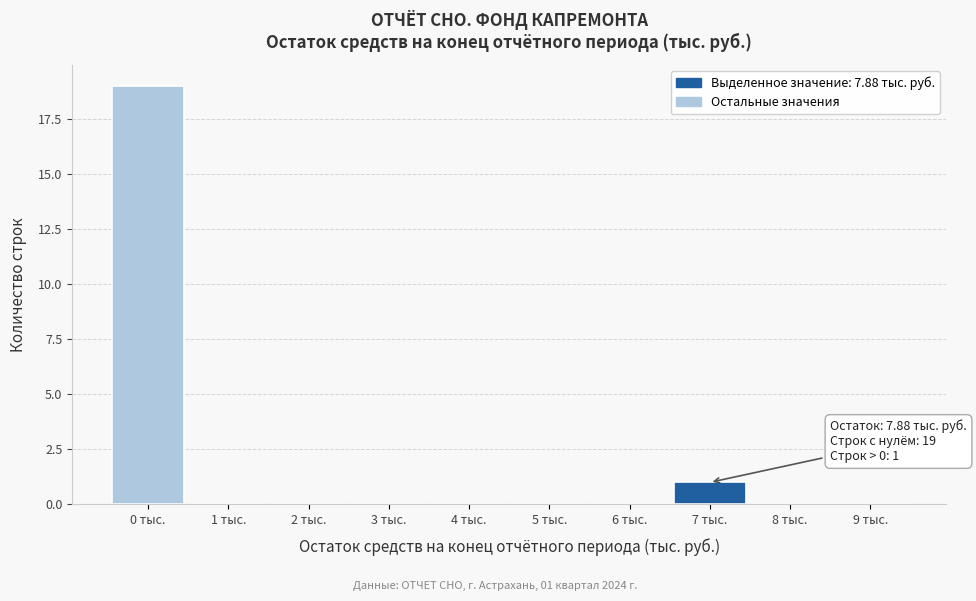

Reading left to right, list all the values displayed in this chart.

0 тыс.=19	1 тыс.=0	2 тыс.=0	3 тыс.=0	4 тыс.=0	5 тыс.=0	6 тыс.=0	7 тыс.=1	8 тыс.=0	9 тыс.=0